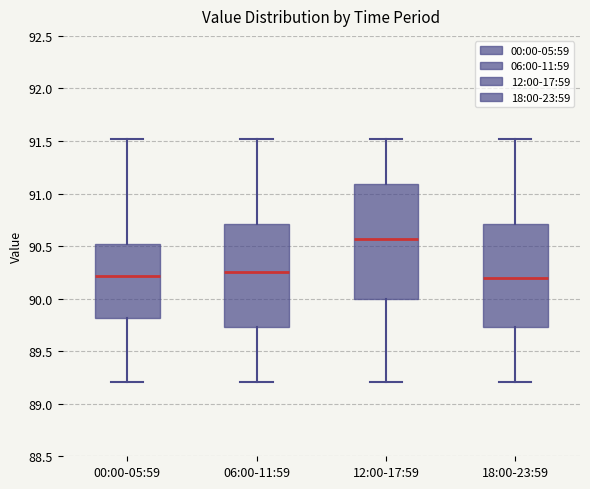

Comparing the boxes themselves (not the whiskers), which one is the tallest?

12:00-17:59